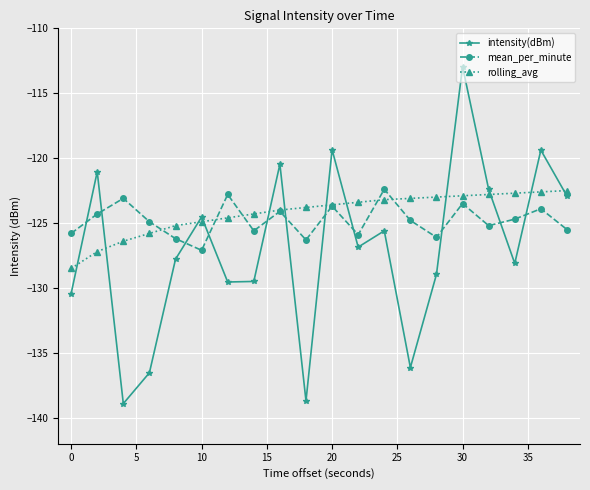

Rank the series by their average value, from lowest to highest.

intensity(dBm), mean_per_minute, rolling_avg